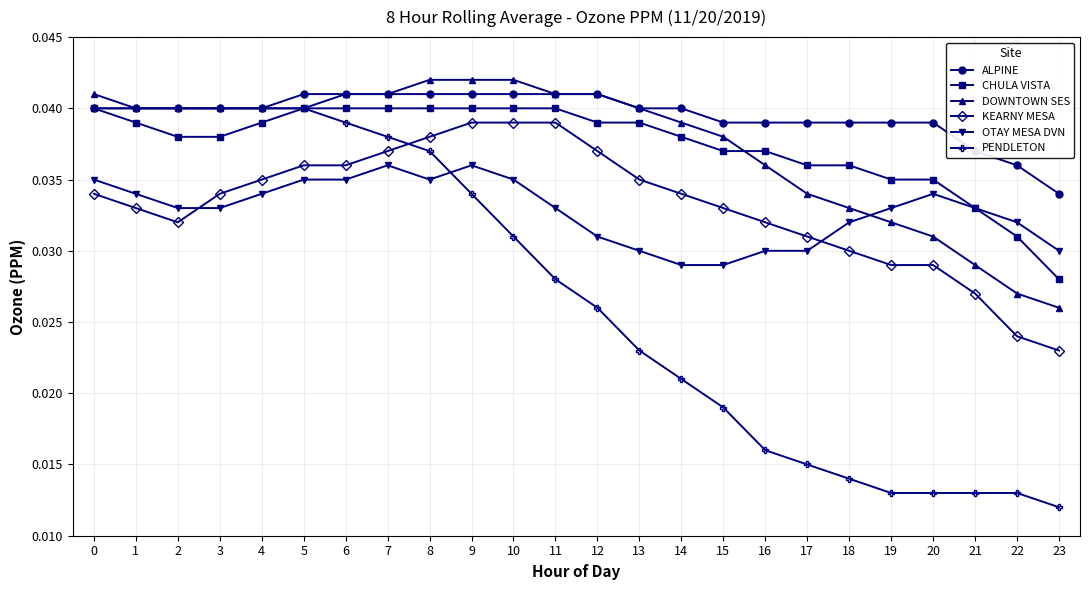

The OTAY MESA DVN series shows 0.1 at 21. True or false?

False